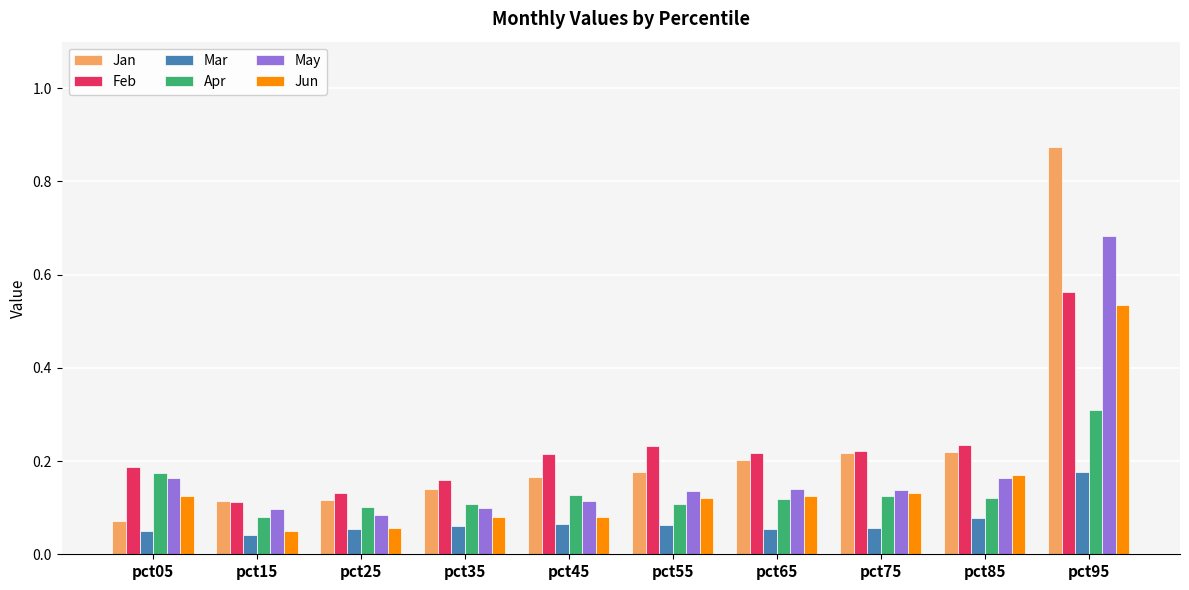

What is the difference between the maximum and minimum values in the Jan series?

0.8